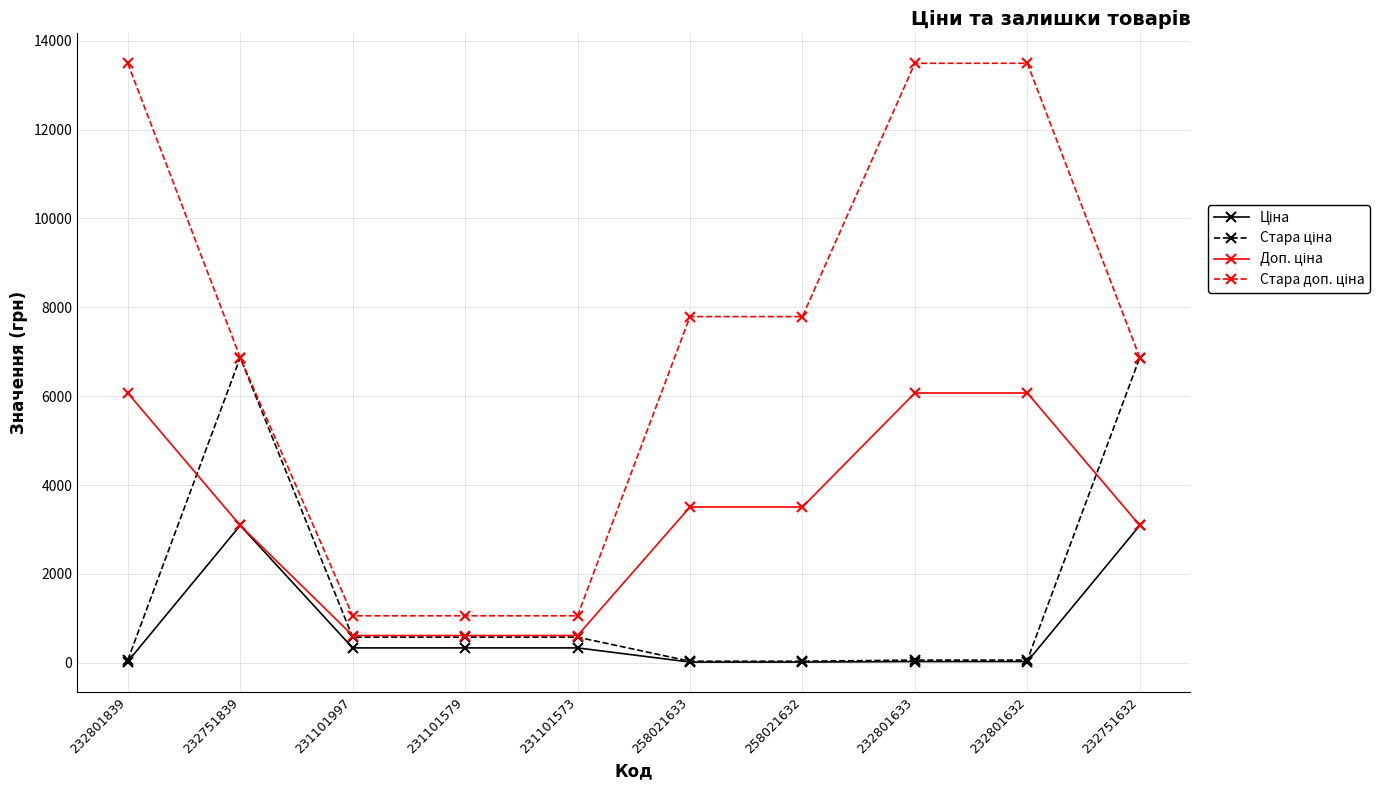

What is the spread (max minus min) of values at 231101573?

722.8